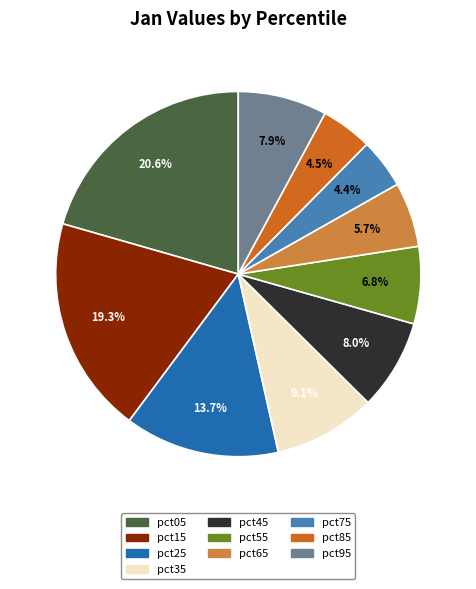

To the nearest percent, what is the difference between the pct95 and pct25 slice percentages?

6%